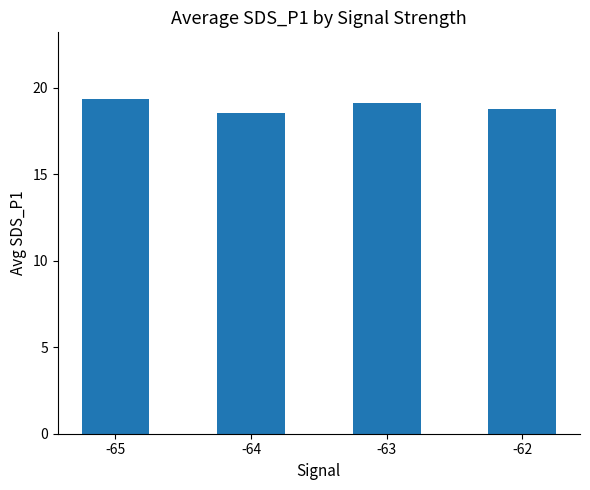

How many distinct data groups are displayed?

1